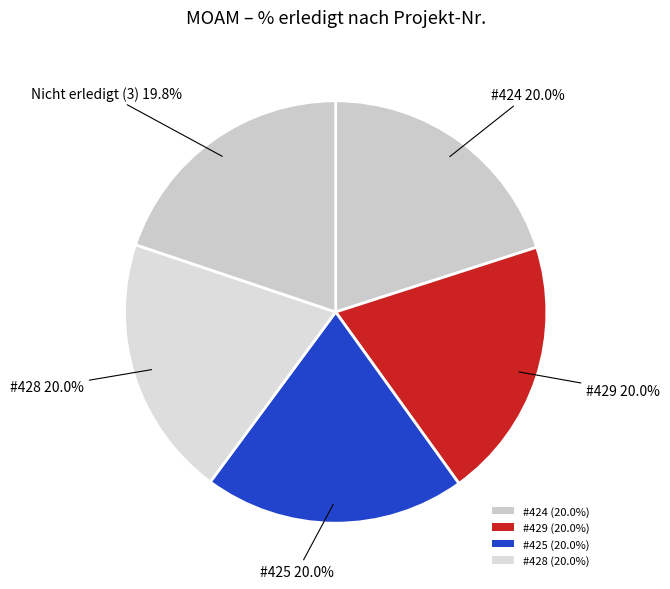

Is there a majority slice in this chart?

No